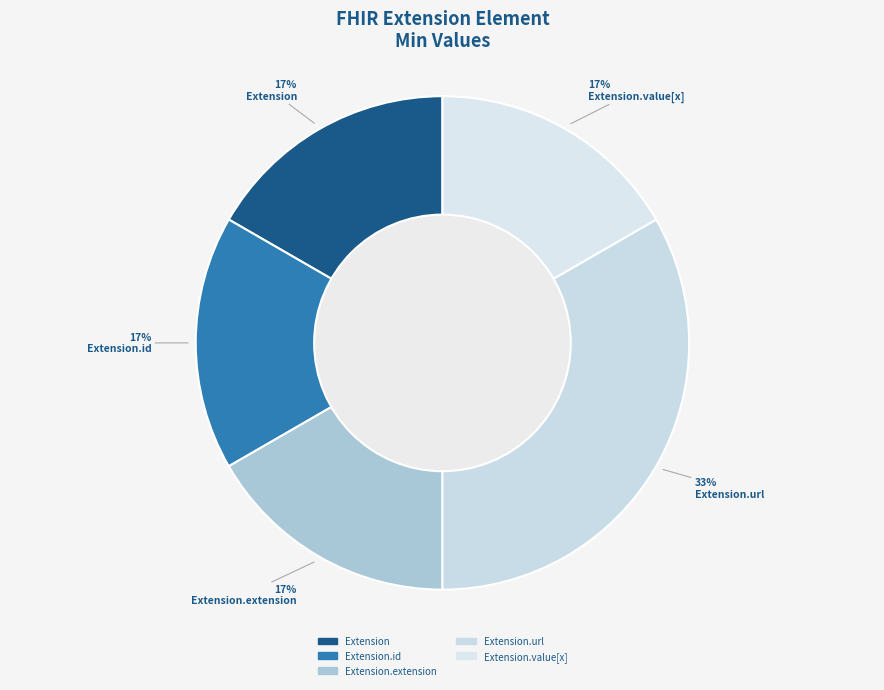

To the nearest percent, what is the average slice percentage?

20%